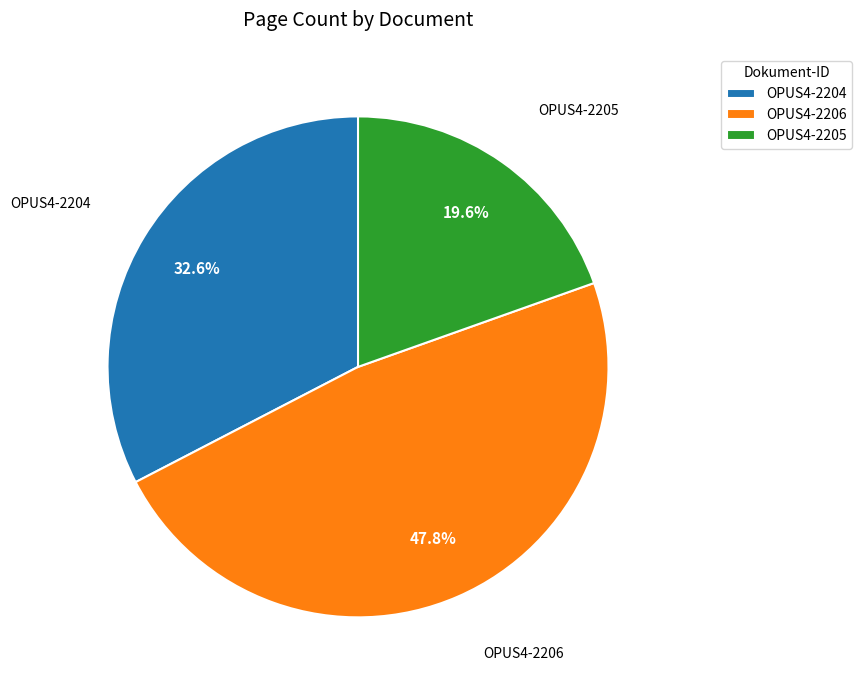

True or false: OPUS4-2204 accounts for 42% of the total.

False